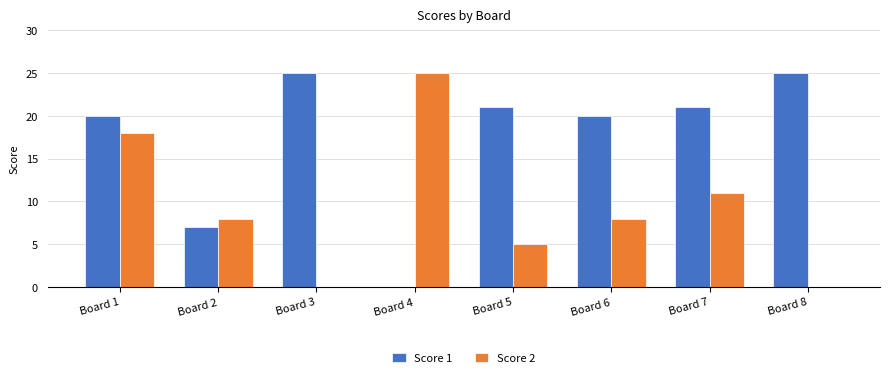

True or false: Score 2 has a value of 44 at Board 4.

False